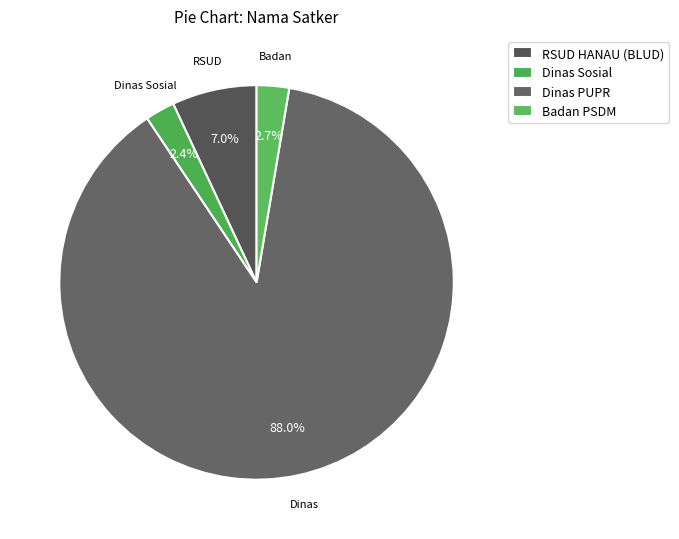

Which category has the biggest portion of the pie?

Dinas PUPR